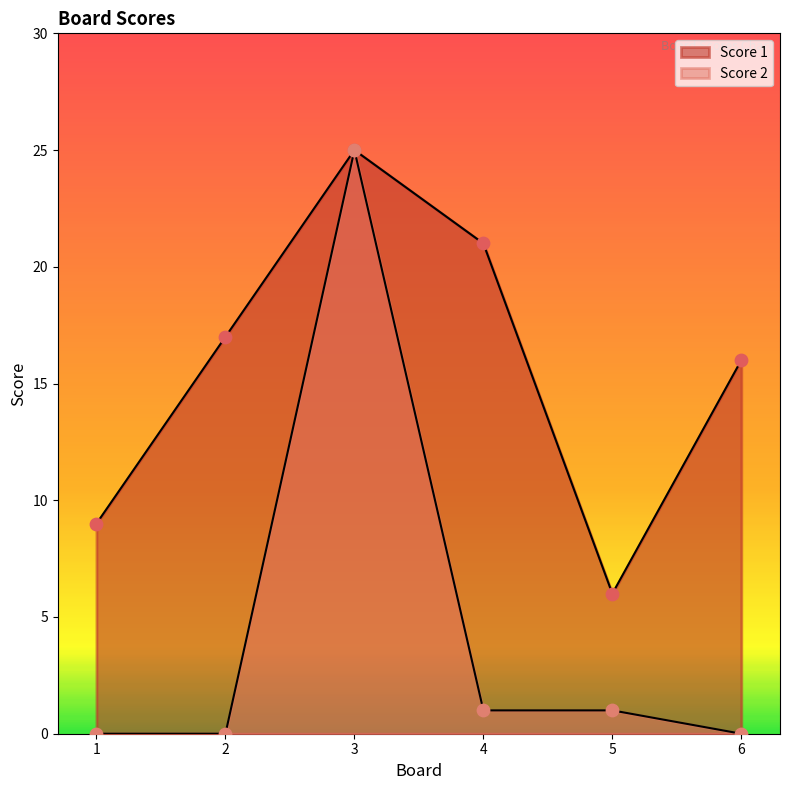

What are all the series names shown in the legend?

Score 1, Score 2